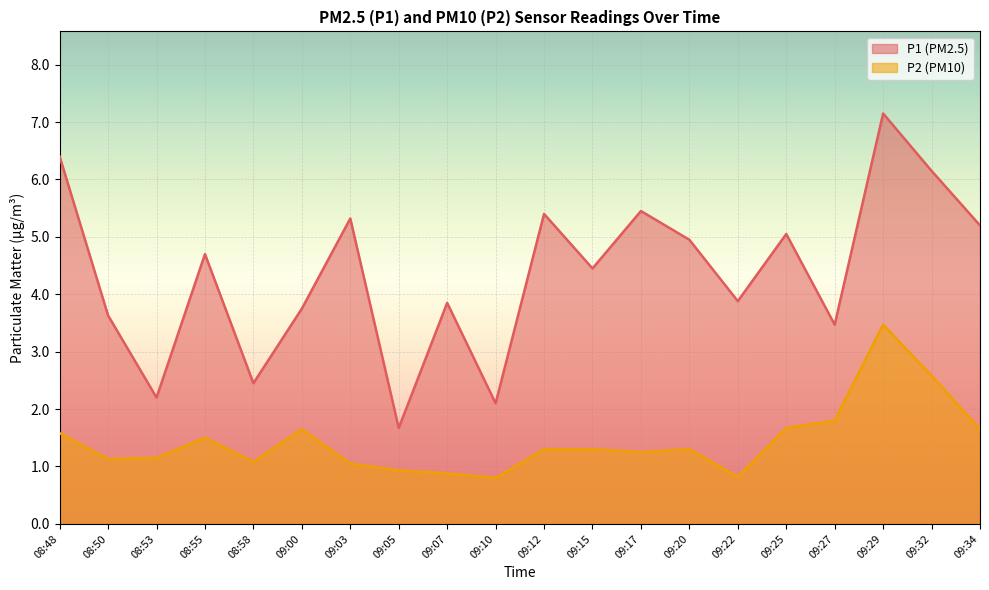

Which series has the widest spread of values?

P1 (PM2.5)